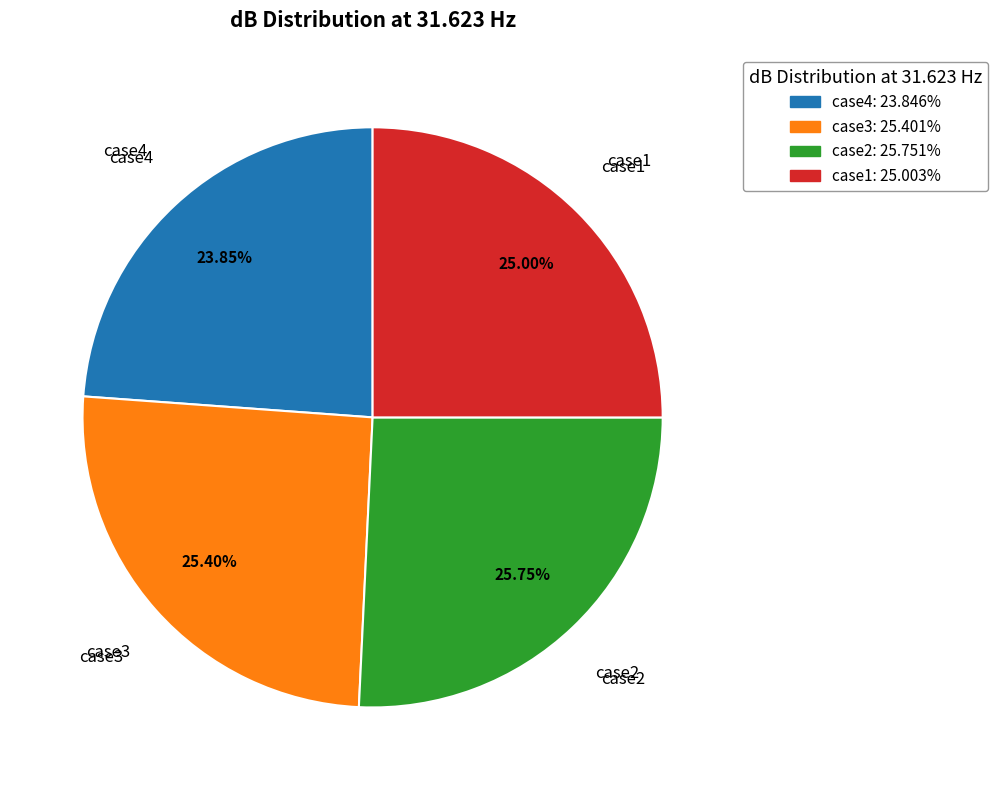

Does case3 account for over 50% of the chart?

No